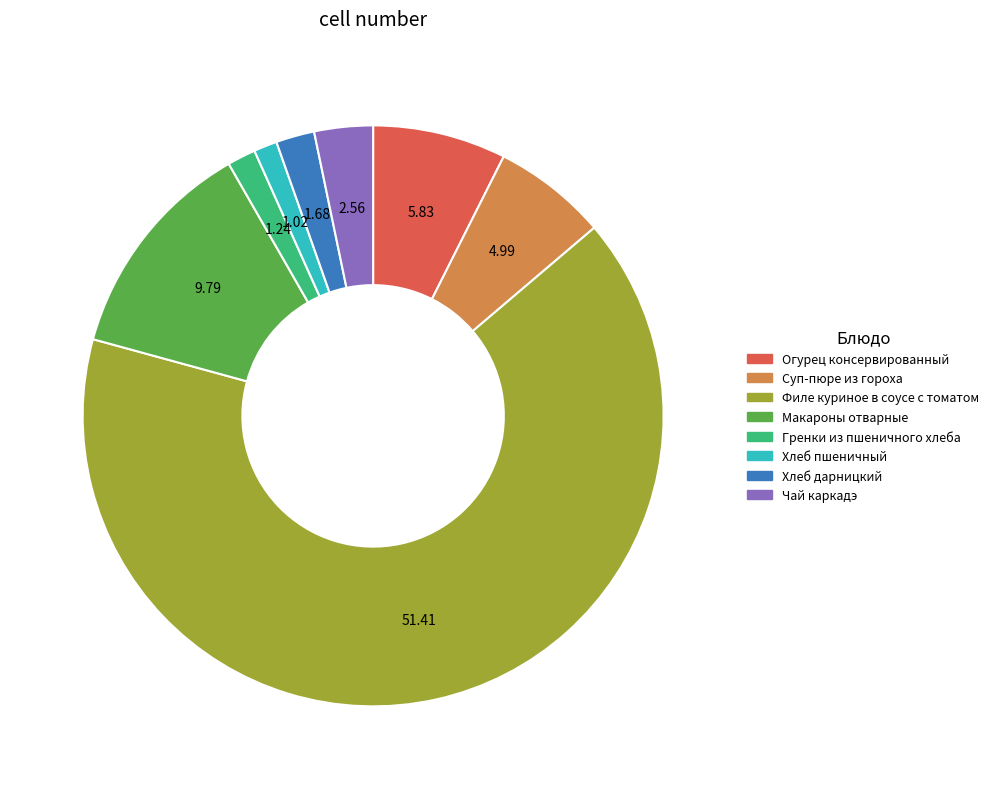

How many slices are in this pie chart?

8